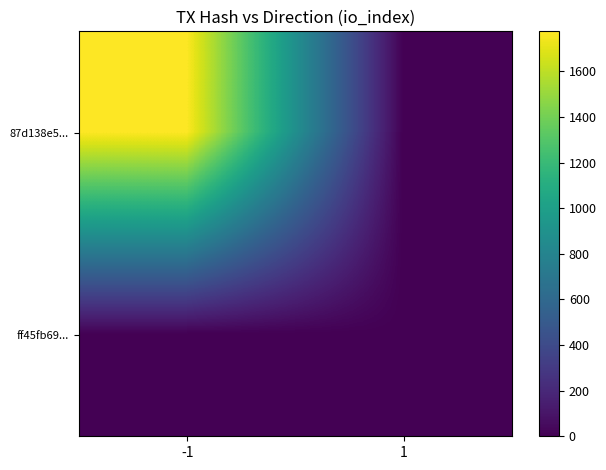

Reading right to left, extract all data points from this chart.

87d138e5...: 1=0	-1=1776
ff45fb69...: 1=0	-1=0